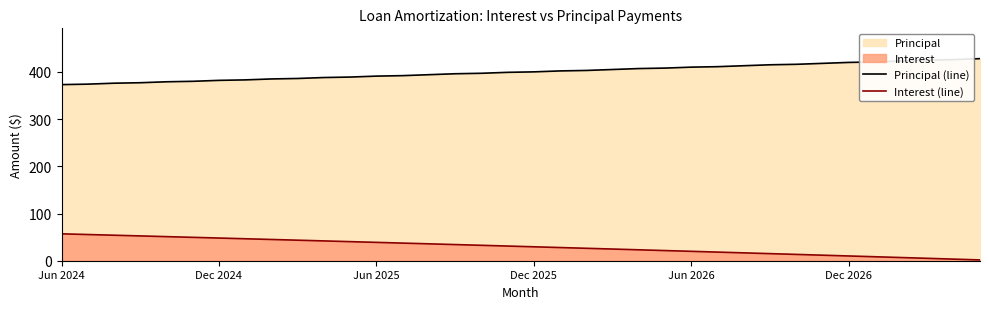

List the series in order of their peak value, highest first.

Principal (line), Interest (line)